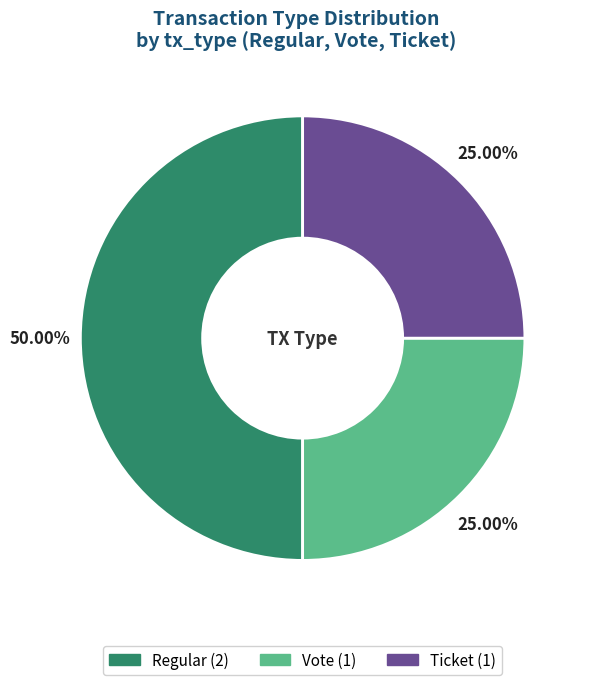

What portion of the pie excludes Ticket?

75.0%